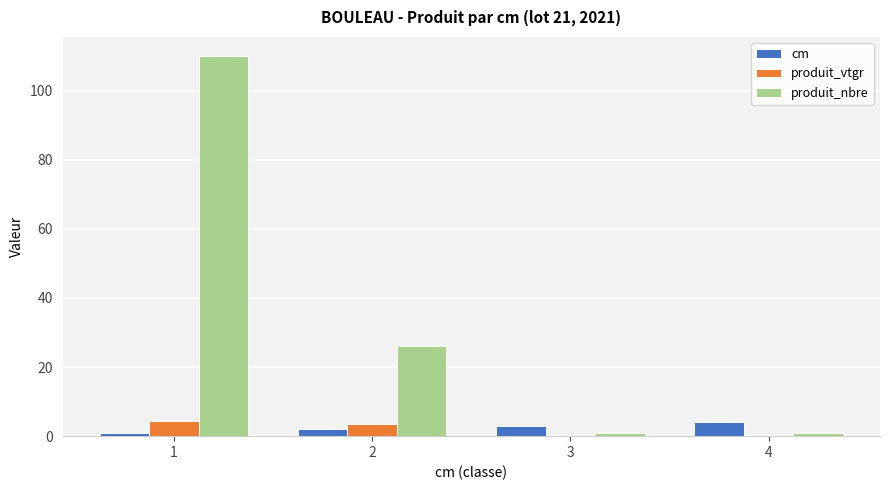

How many data points does each series have?

4